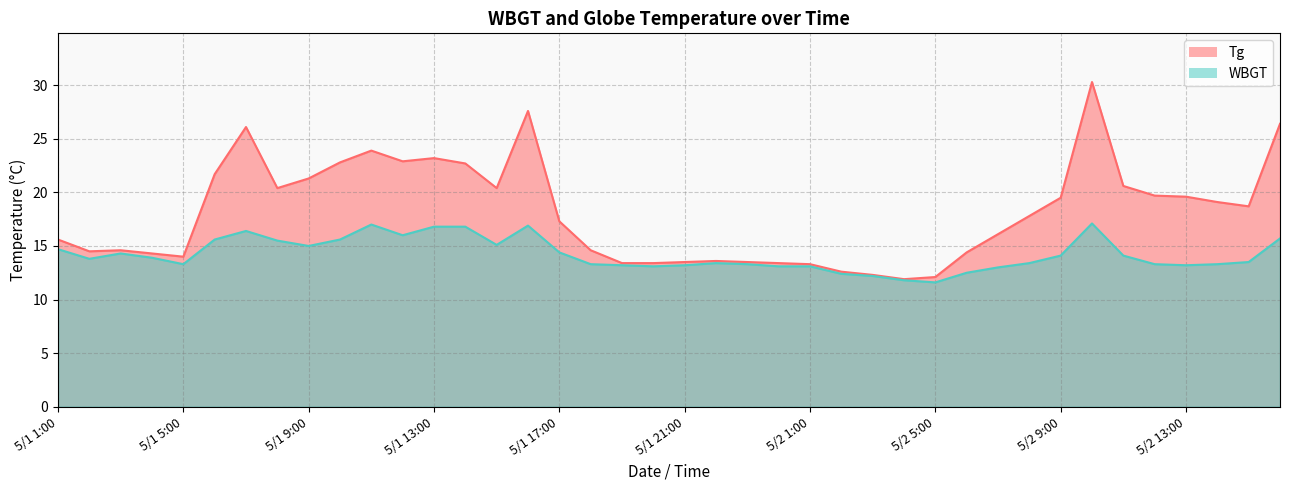

What are all the series names shown in the legend?

Tg, WBGT